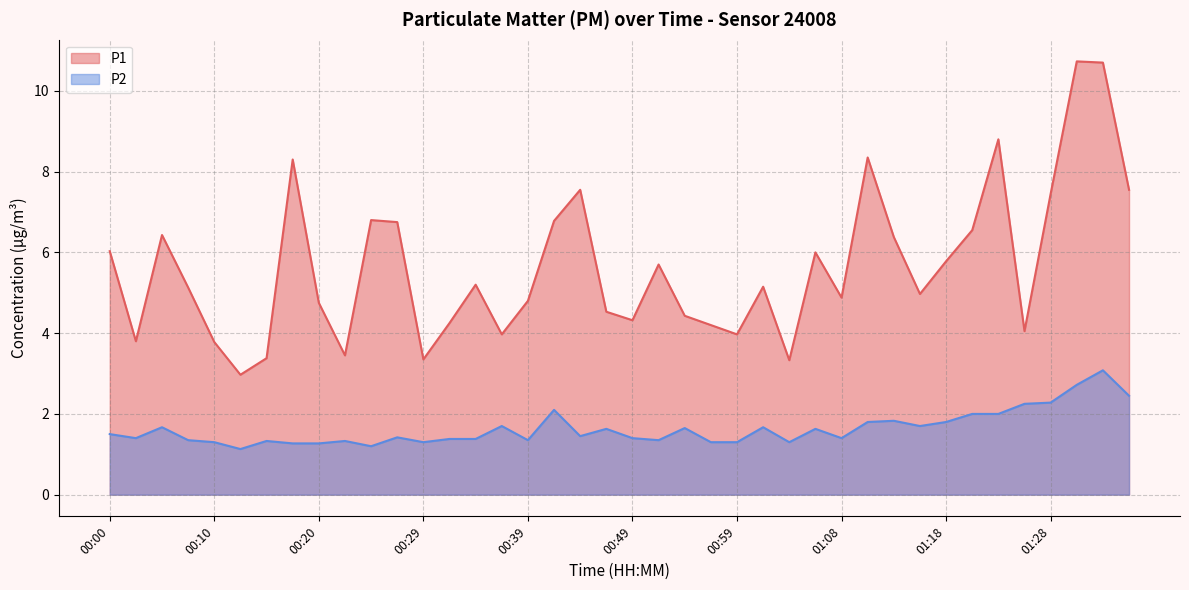

What are all the series names shown in the legend?

P1, P2